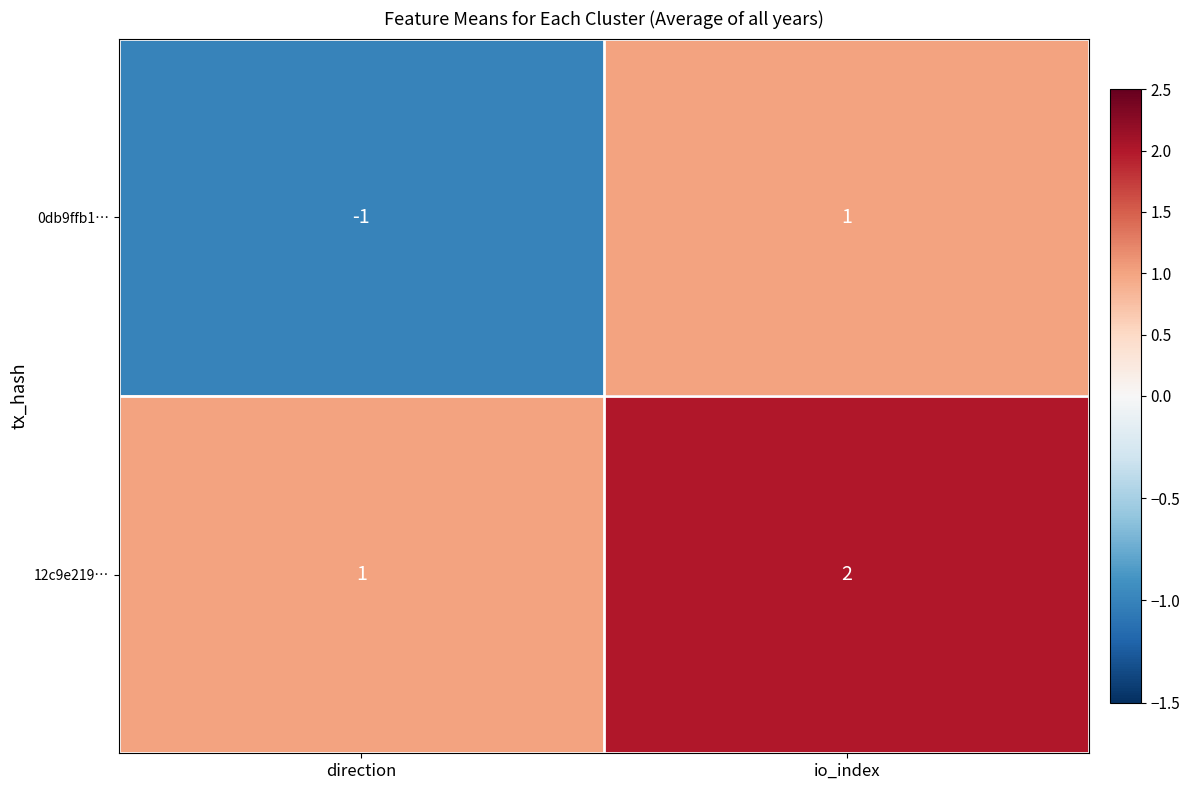

Which series has the widest spread of values?

0db9ffb1…